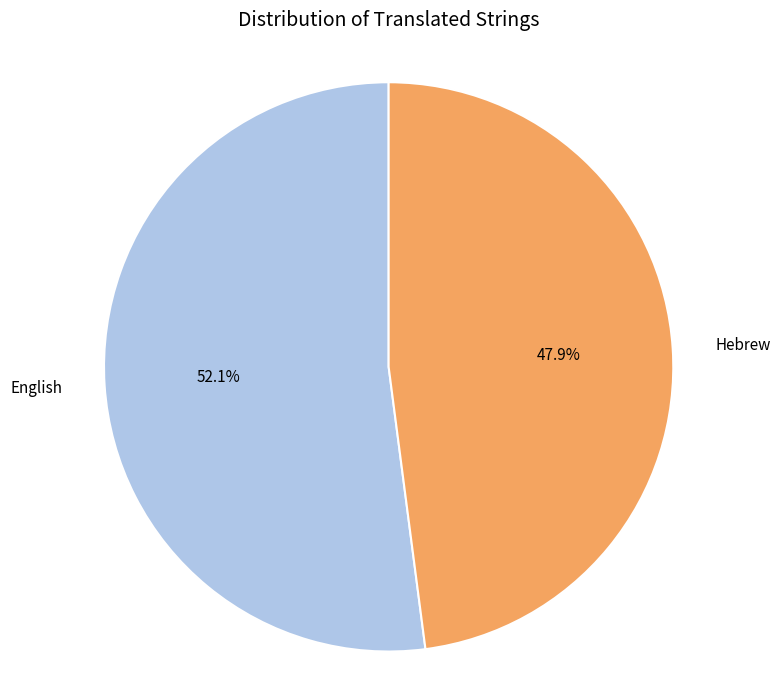

Approximately how many times larger is the value at Hebrew compared to English?

0.9